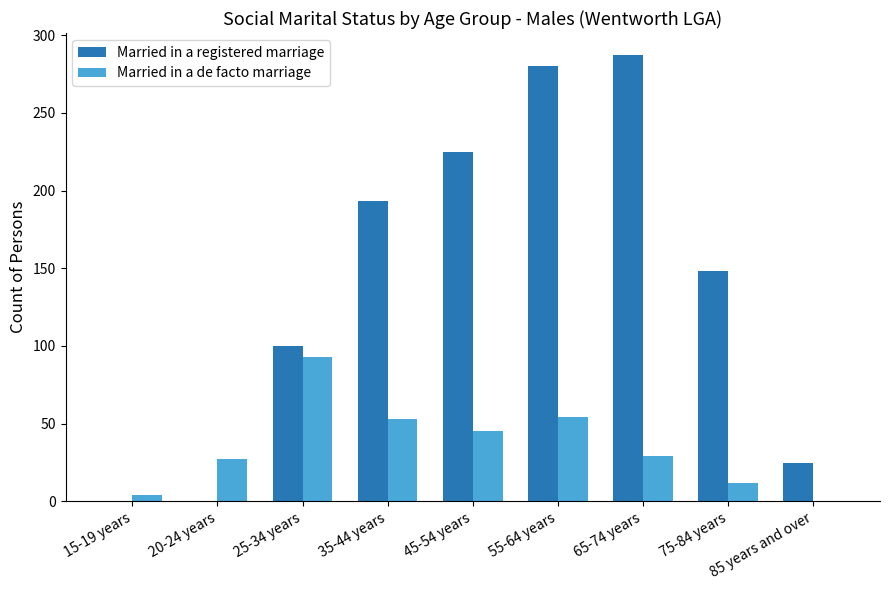

What is the maximum value shown in the chart?

287